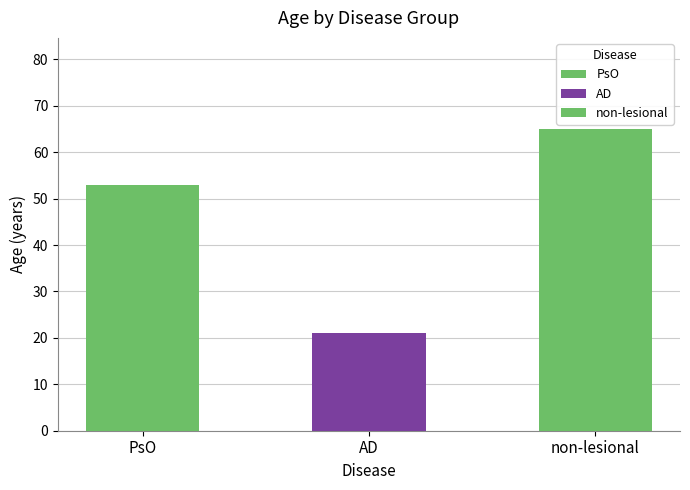

Reading left to right, extract all data points from this chart.

PsO=52.9	AD=21.1	non-lesional=65.1